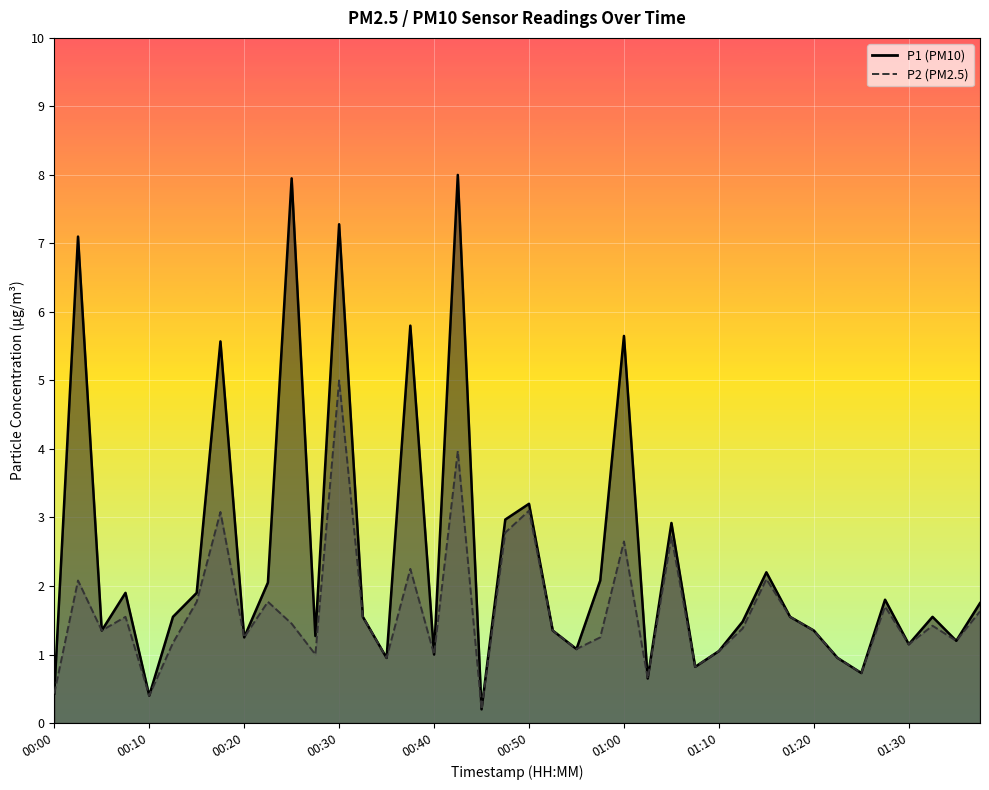

What is the label of the 37th point from the right?

00:08